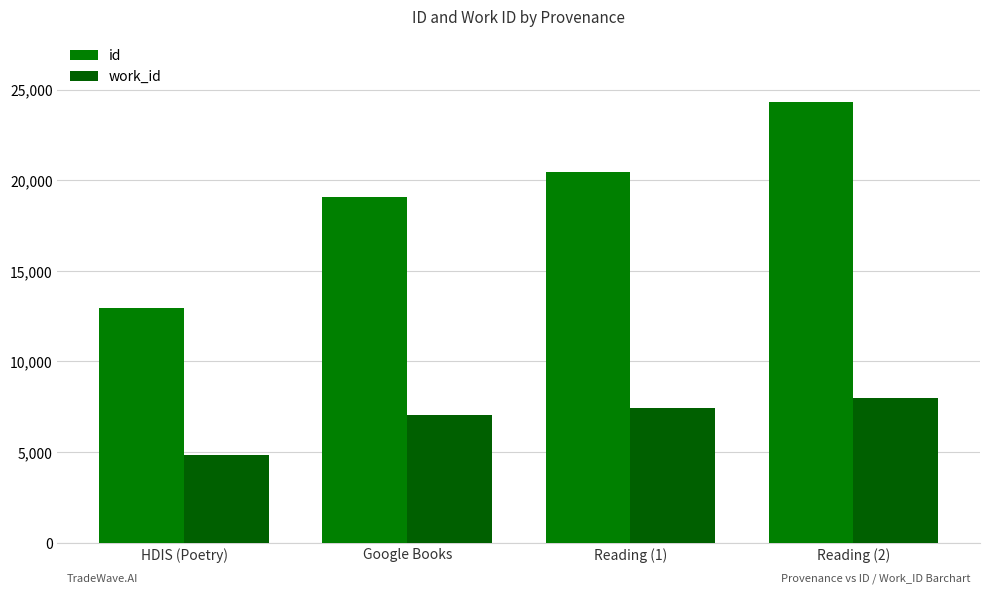

The id series shows 25976 at Google Books. True or false?

False